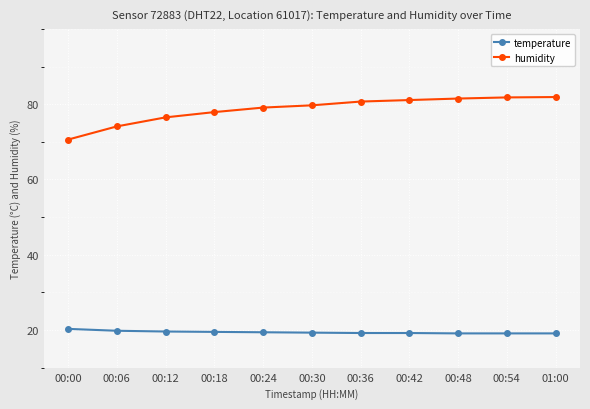

What is the approximate value of humidity at 00:48?

81.5